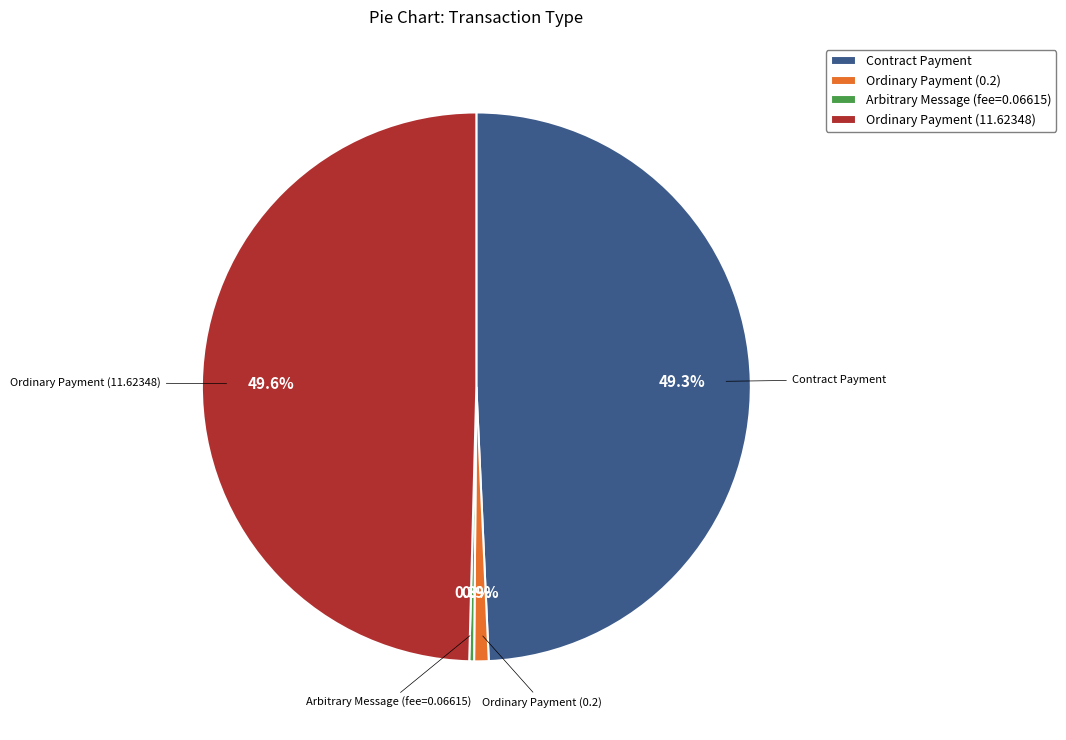

Is there a majority slice in this chart?

No